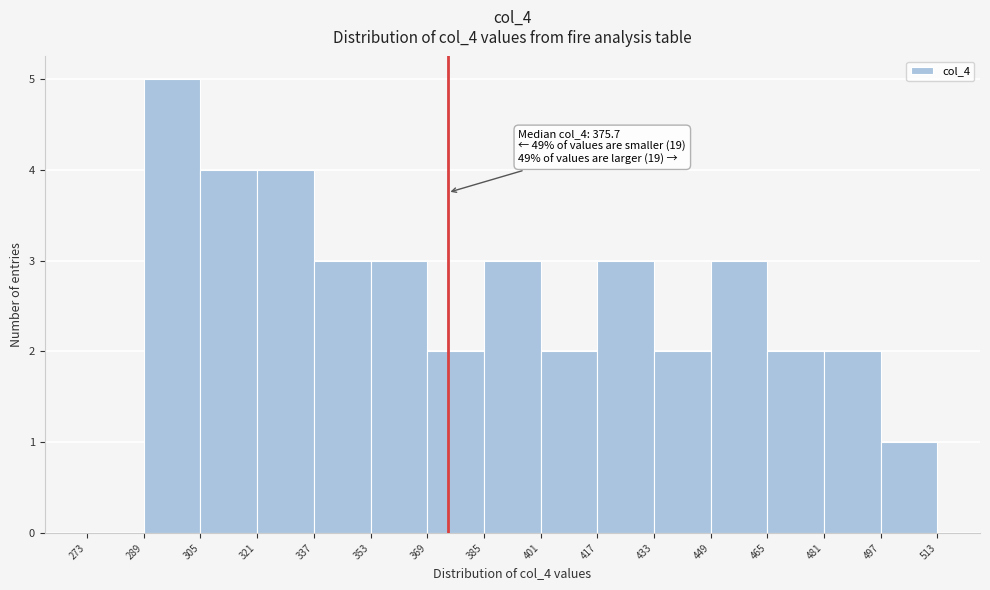

Over which range of the x-axis is the bar tallest?

289 to 305